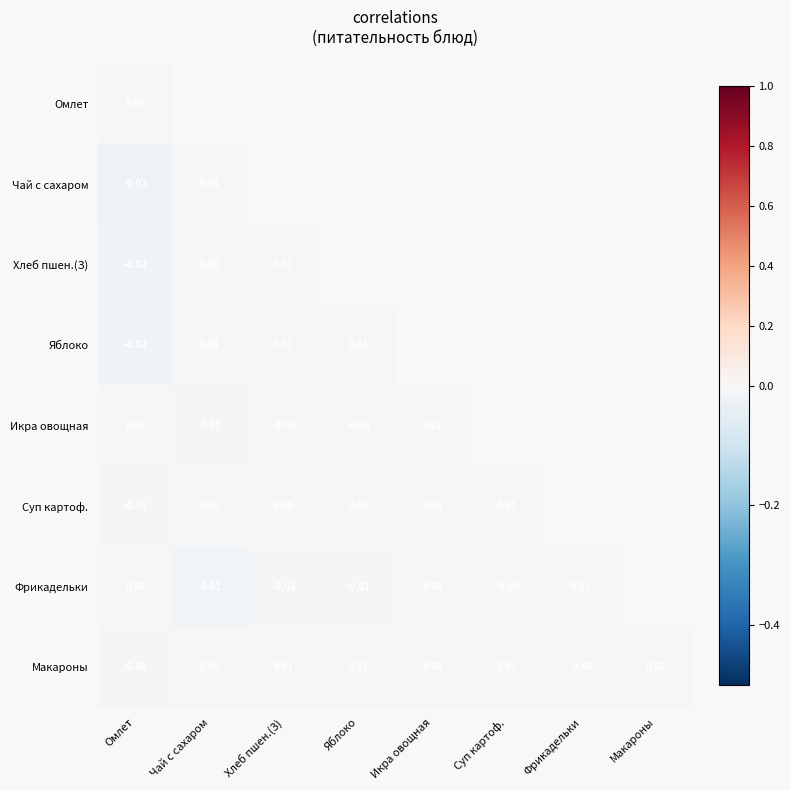

Is the value of Макароны at Омлет greater than the value of Икра овощная at Икра овощная?

No